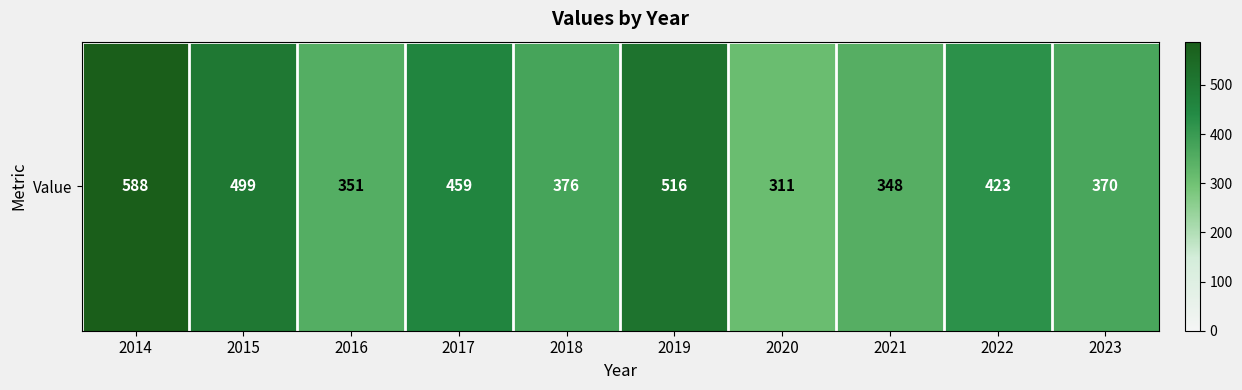

List the labels in order of value, largest first.

2014, 2019, 2015, 2017, 2022, 2018, 2023, 2016, 2021, 2020